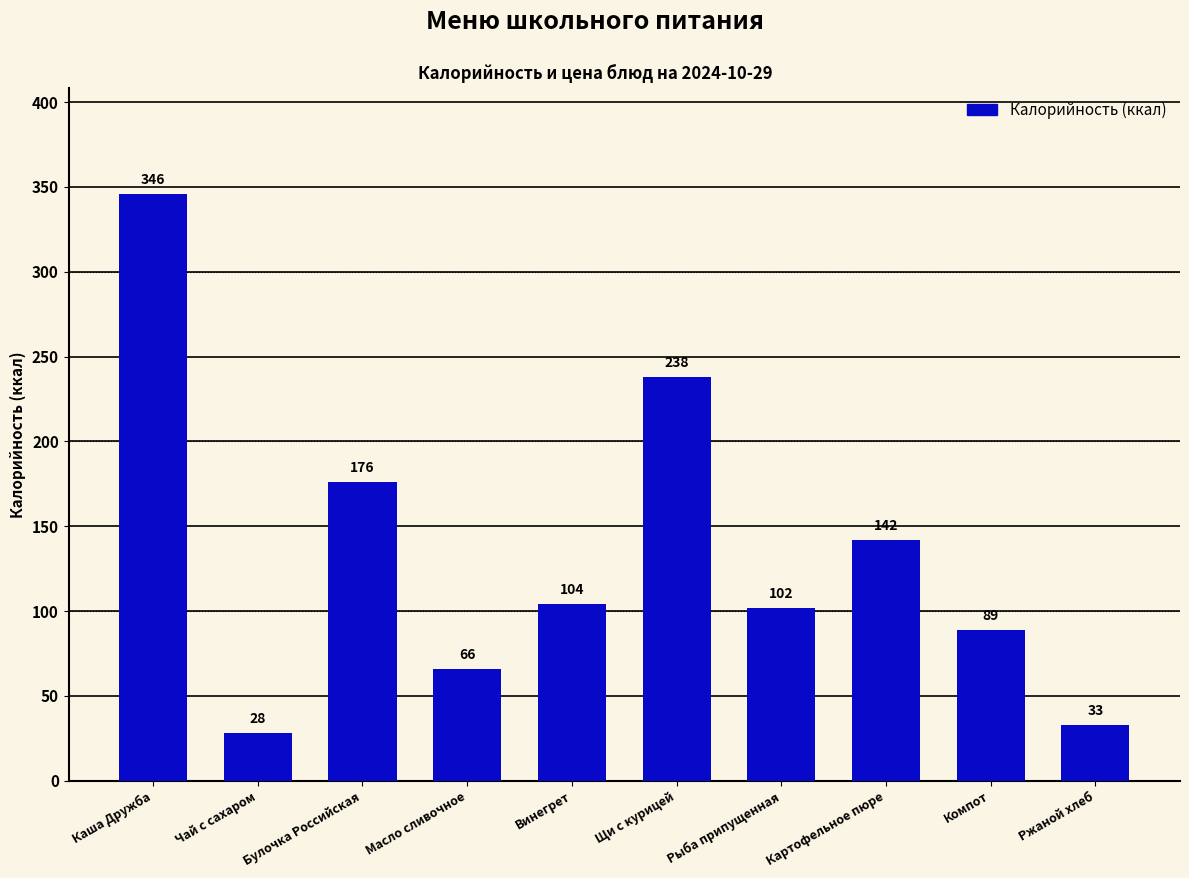

What is the greatest value displayed?

346